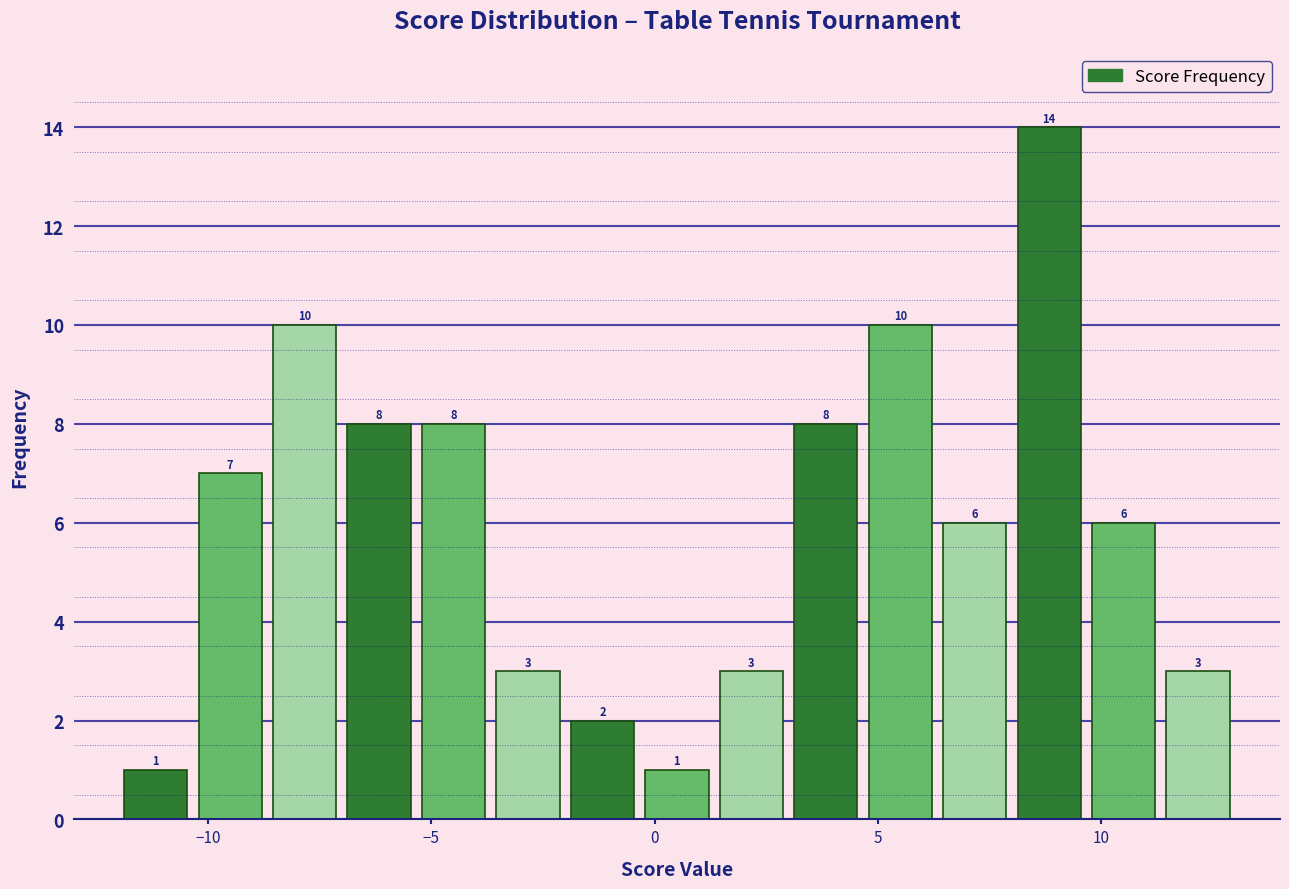

Read against the x-axis, roughly where is the centre of the tallest bar?

9.0